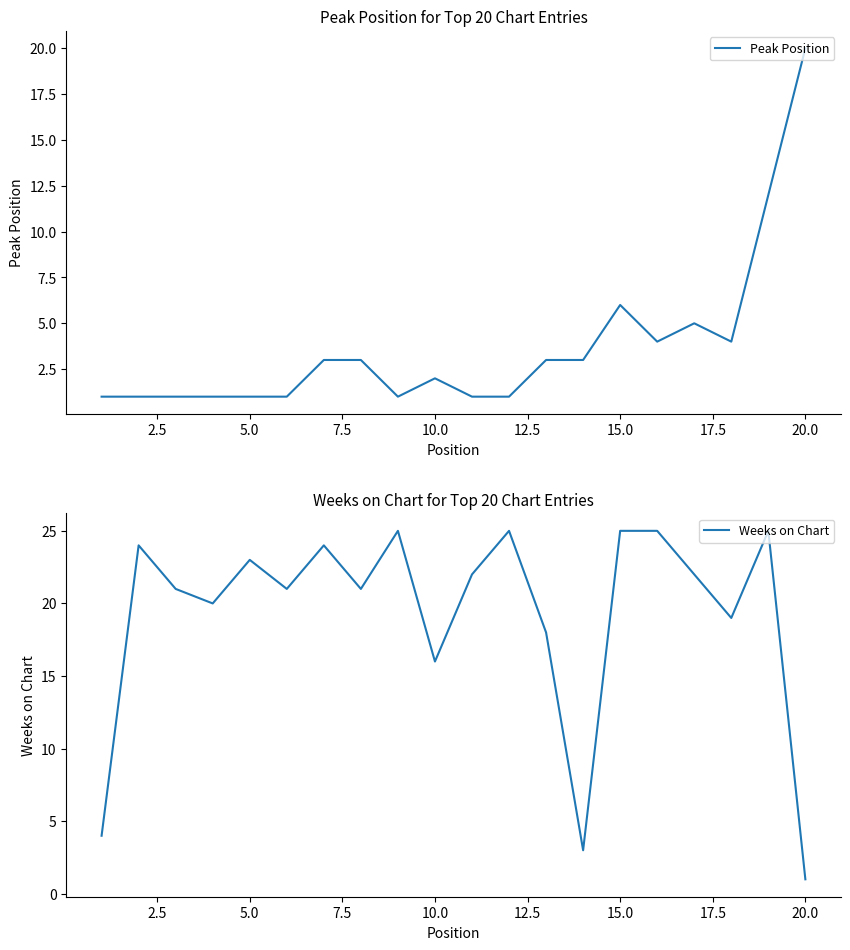

The value of Weeks on Chart at 5.0 is 23. True or false?

True